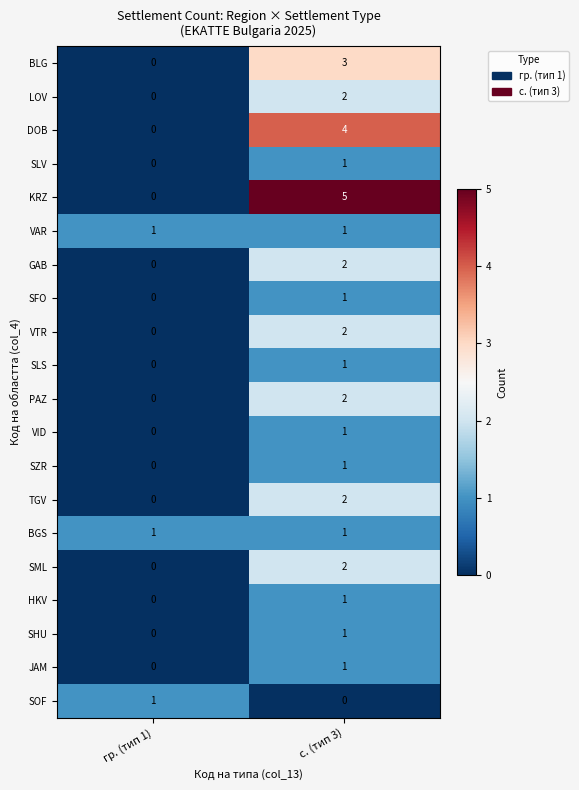

Which label corresponds to the largest value in the chart?

с. (тип 3)